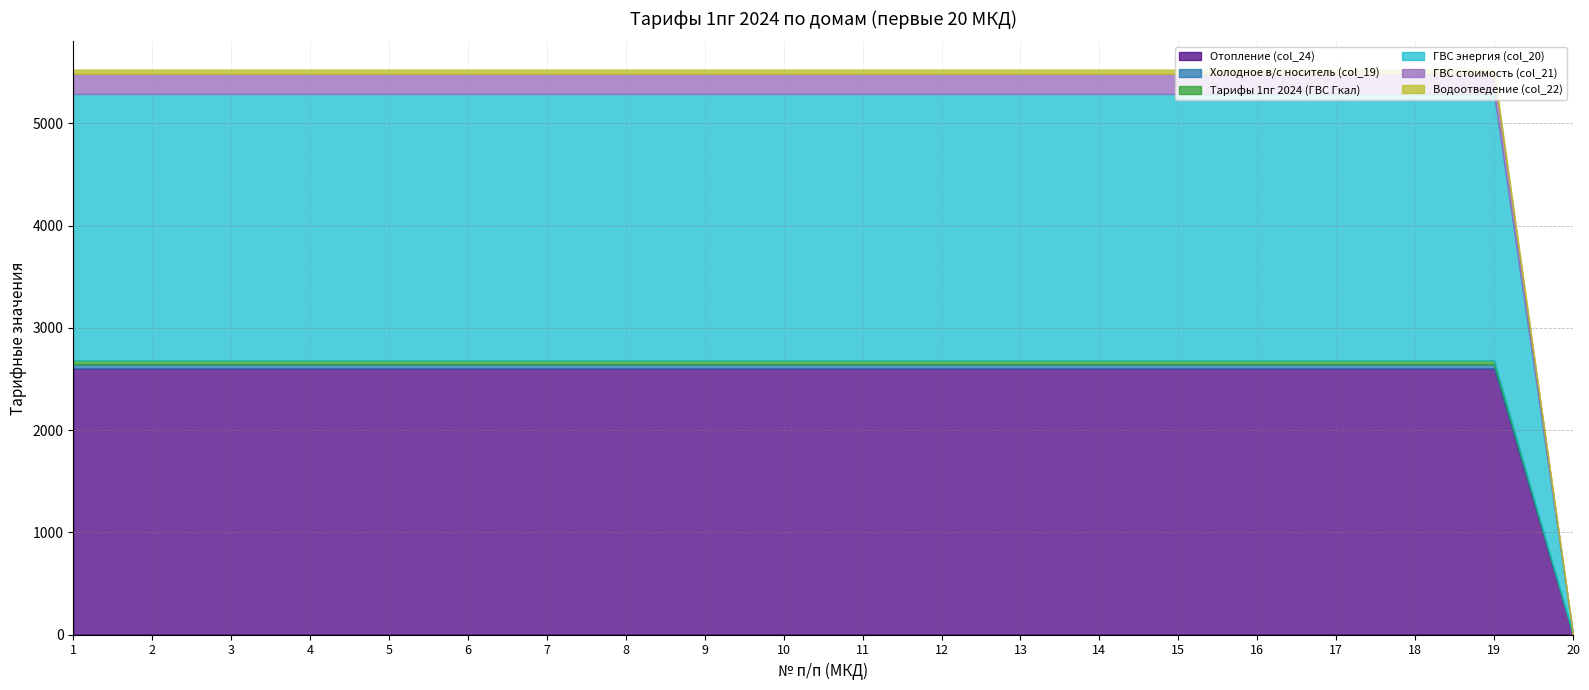

What are all the series names shown in the legend?

Отопление (col_24), Холодное в/с носитель (col_19), Тарифы 1пг 2024 (ГВС Гкал), ГВС энергия (col_20), ГВС стоимость (col_21), Водоотведение (col_22)